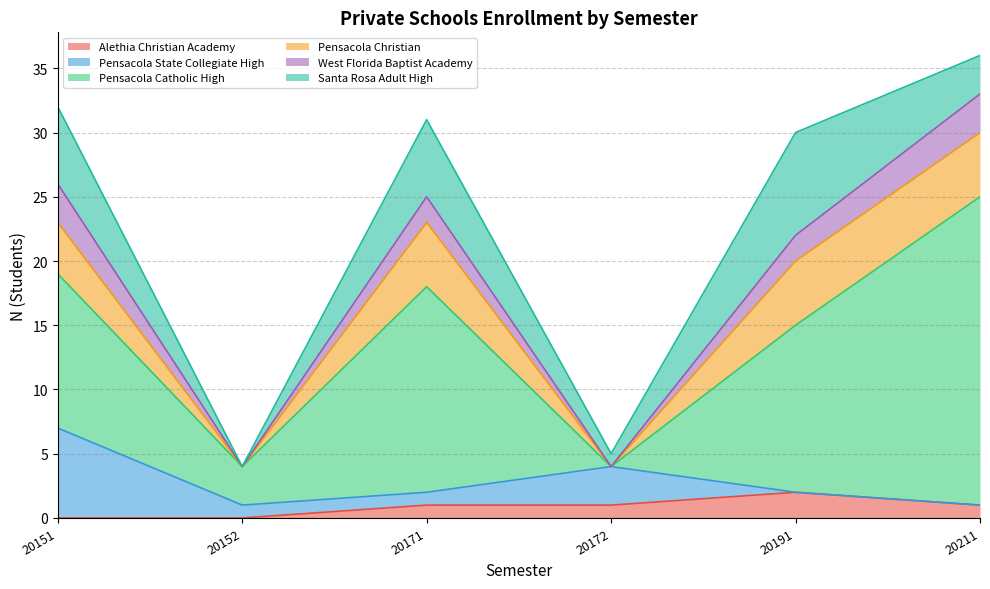

Between 20151 and 20191, which series saw the biggest shift?

Pensacola State Collegiate High